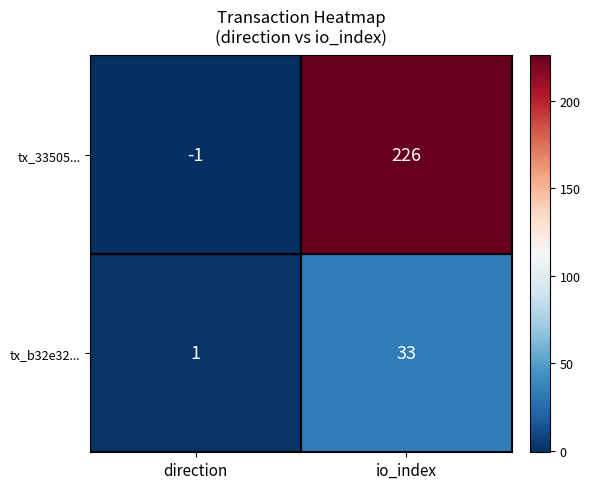

True or false: tx_b32e32... has a value of 33 at io_index.

True